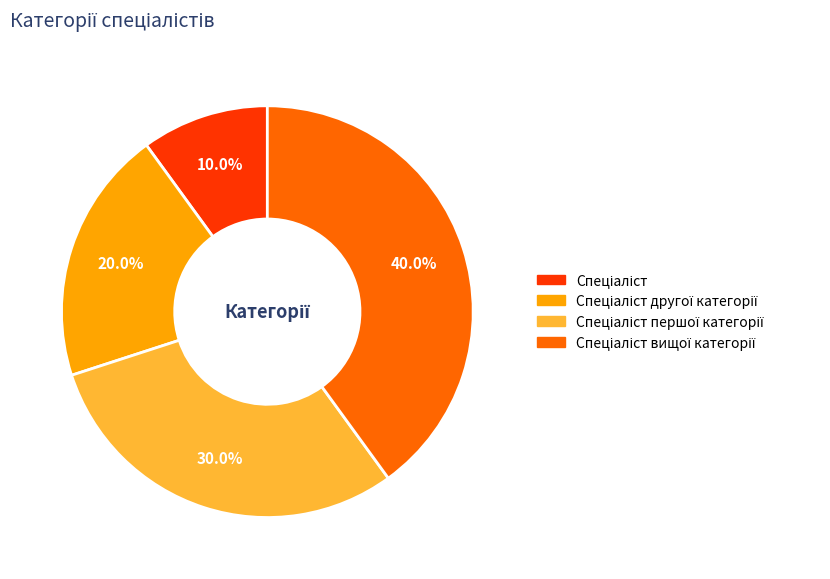

Is there any slice that represents more than half of the pie?

No